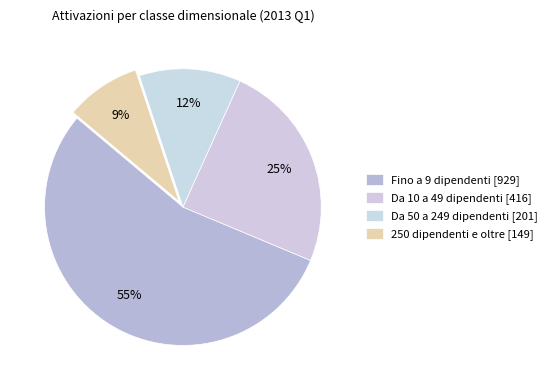

How much of the chart is everything except Da 10 a 49 dipendenti?

75.5%